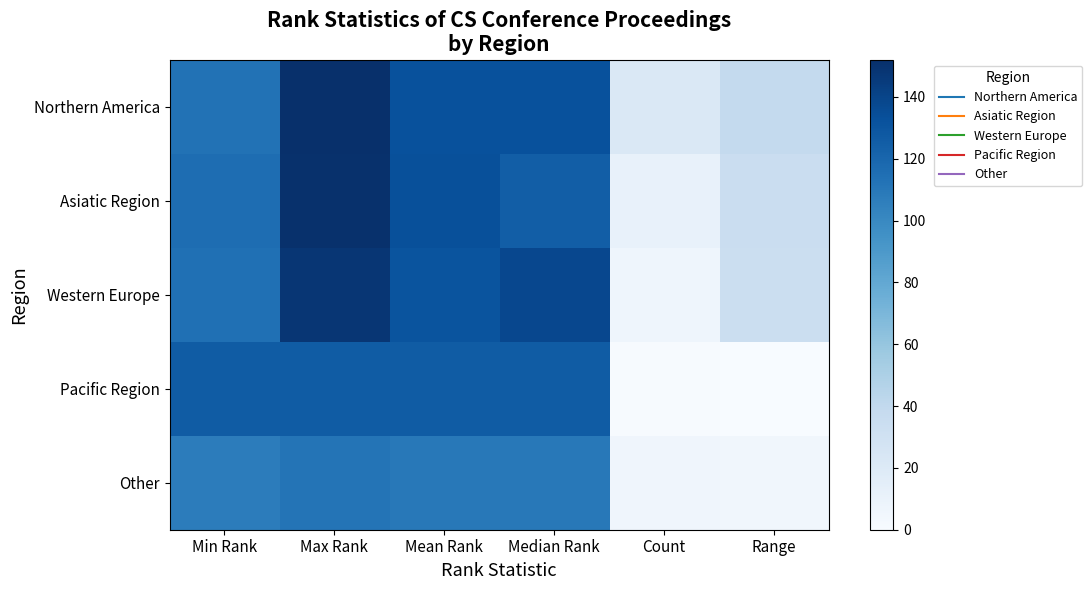

Reading right to left, list all the values displayed in this chart.

Northern America: Range=39.0	Count=22.0	Median Rank=132.5	Mean Rank=132.5	Max Rank=152.0	Min Rank=113.0
Asiatic Region: Range=35.0	Count=11.0	Median Rank=125.0	Mean Rank=133.5	Max Rank=151.0	Min Rank=116.0
Western Europe: Range=34.0	Count=7.0	Median Rank=138.0	Mean Rank=131.0	Max Rank=148.0	Min Rank=114.0
Pacific Region: Range=0.0	Count=1.0	Median Rank=126.0	Mean Rank=126.0	Max Rank=126.0	Min Rank=126.0
Other: Range=5.0	Count=6.0	Median Rank=109.5	Mean Rank=109.5	Max Rank=112.0	Min Rank=107.0